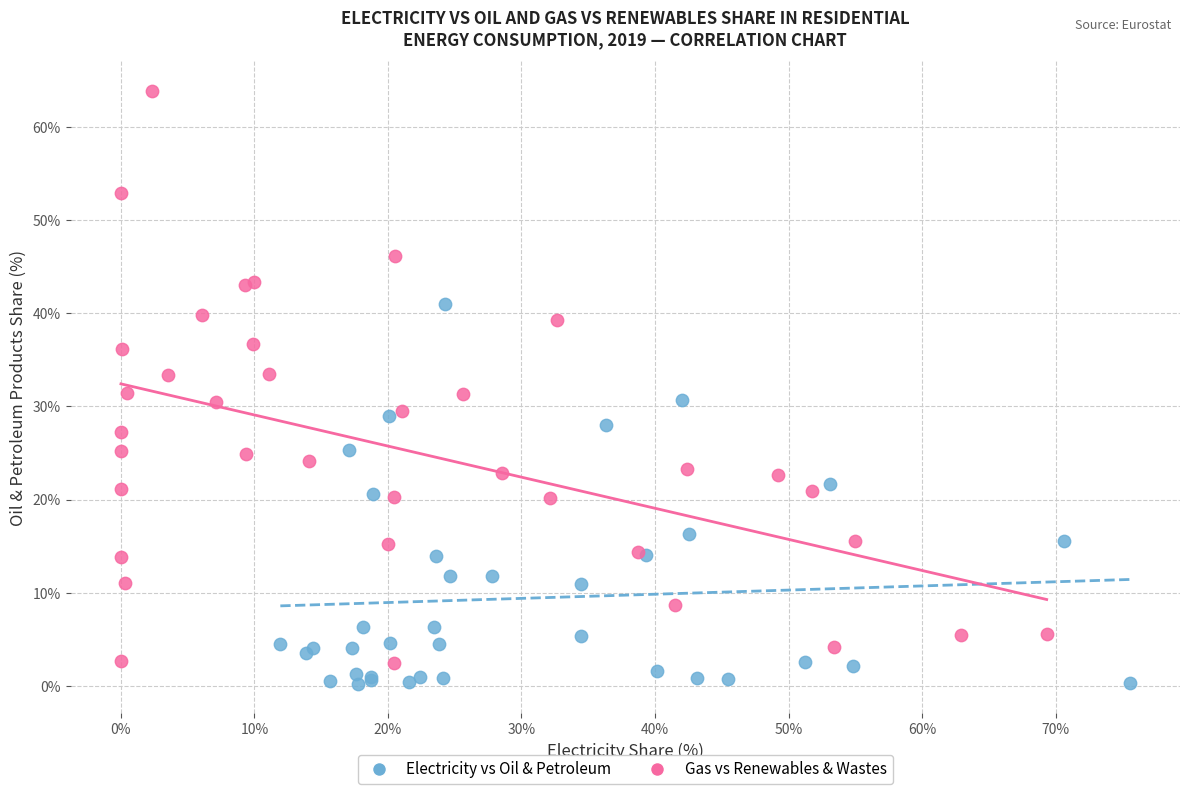

What are all the series names shown in the legend?

Electricity vs Oil & Petroleum, Gas vs Renewables & Wastes